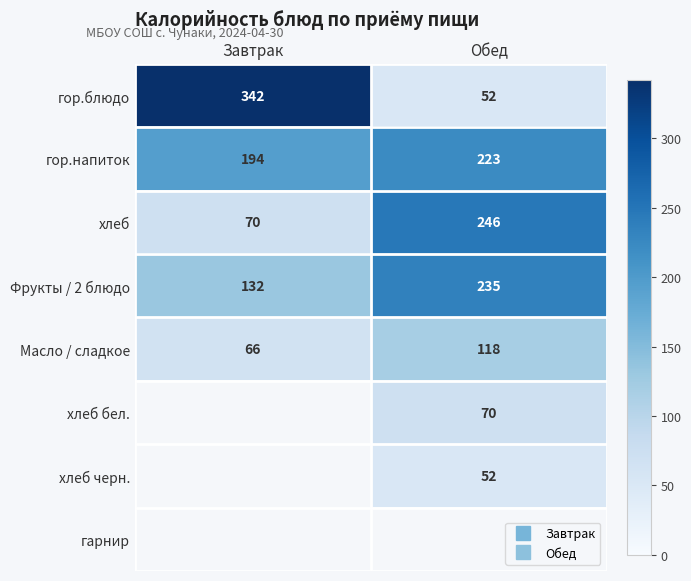

The Фрукты / 2 блюдо series shows 329.9 at Обед. True or false?

False